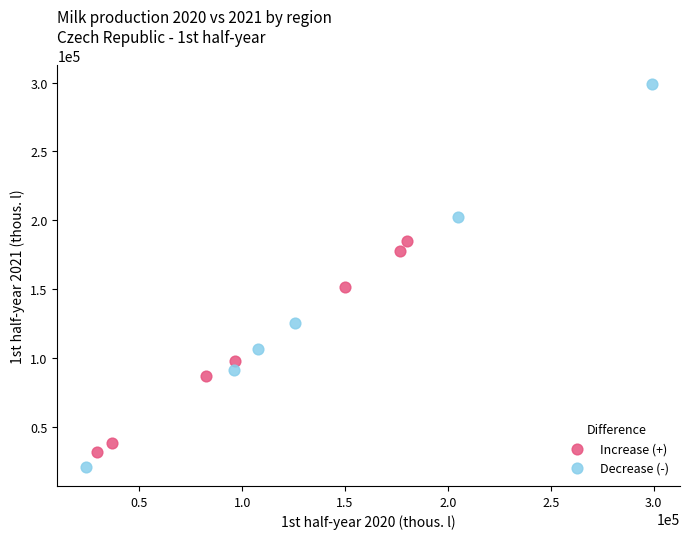

Which series has the widest spread of Y values?

Decrease (-)